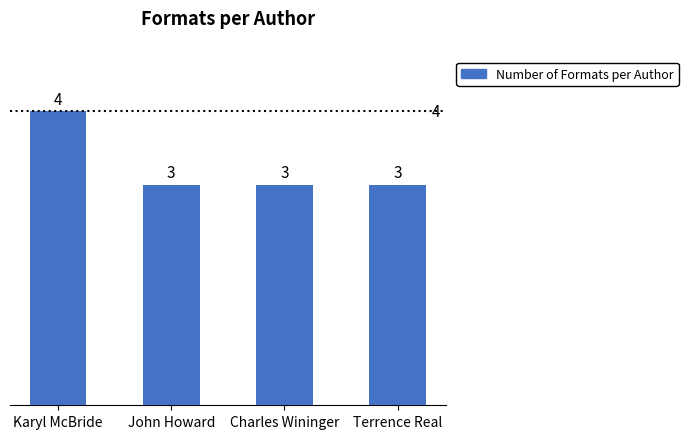

True or false: the data shows 4 at Charles Wininger.

False